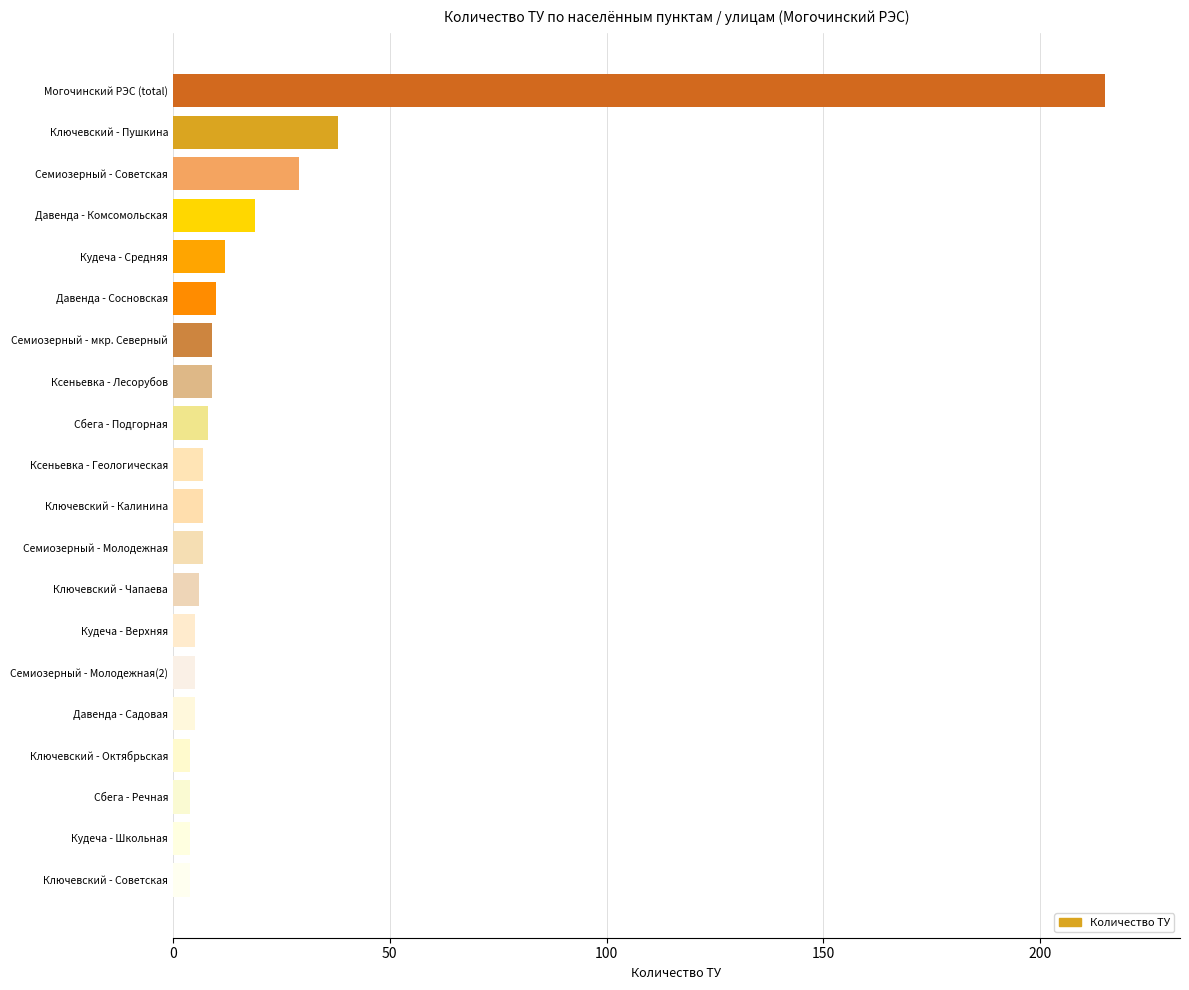

What is the label of the 8th bar from the bottom?

Ключевский - Чапаева